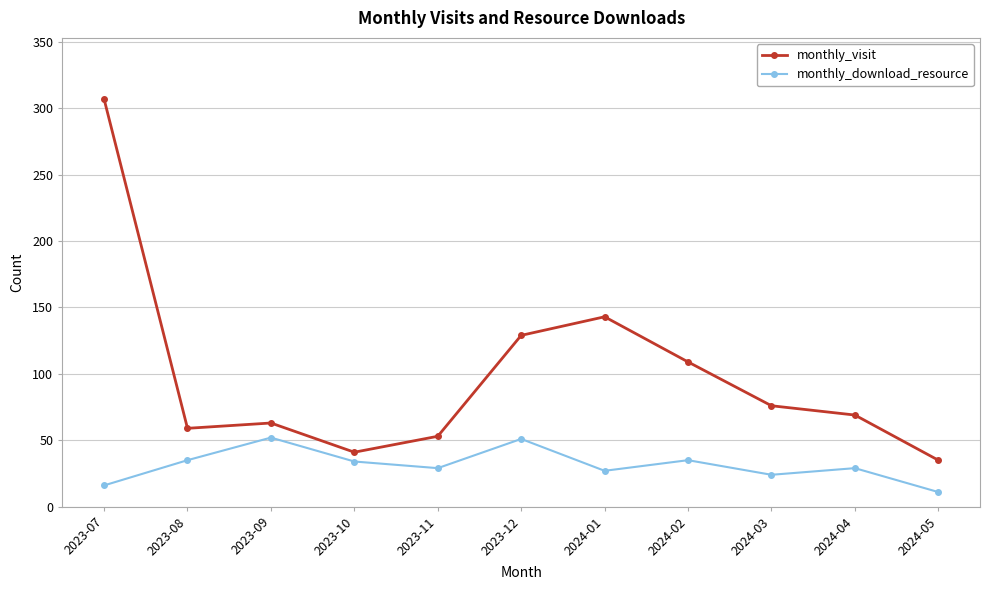

What value does the monthly_download_resource series have at 2024-05, to the nearest 5?

10